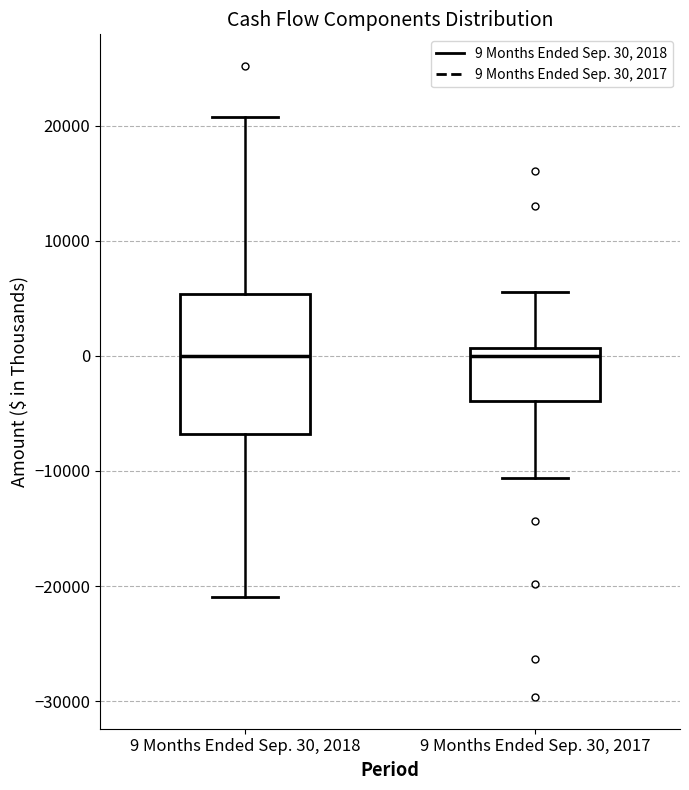

Comparing the boxes themselves (not the whiskers), which one is the tallest?

9 Months Ended Sep. 30, 2018